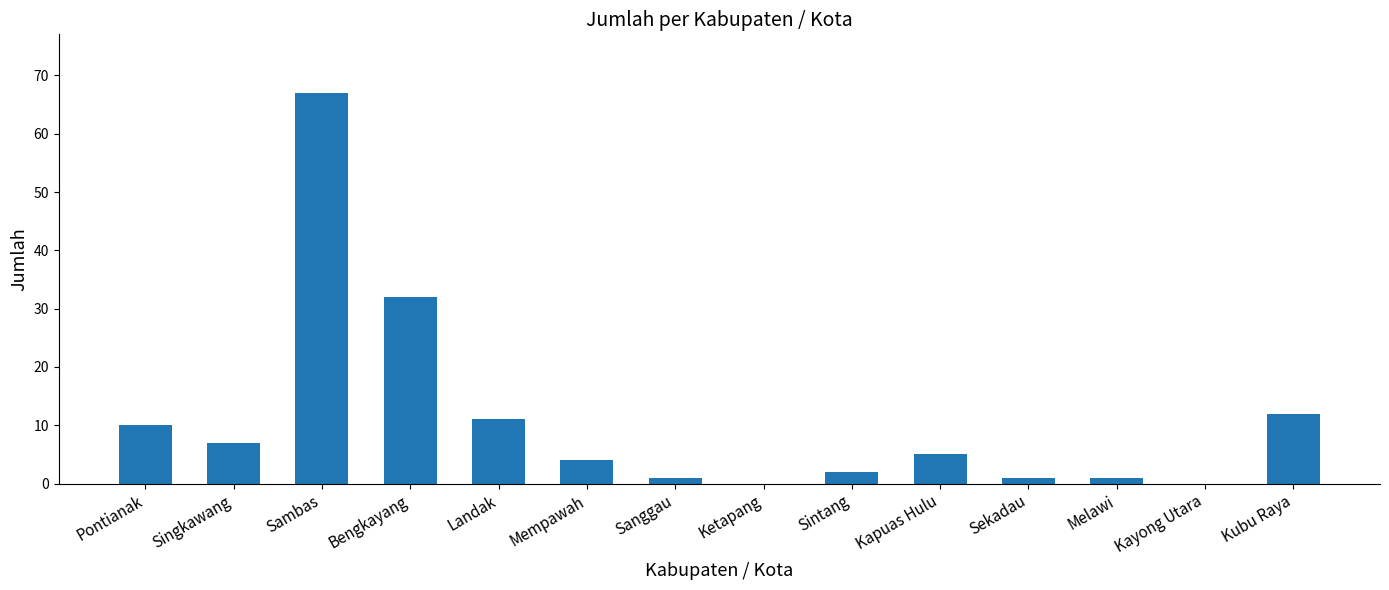

Between Landak and Sambas, which is larger?

Sambas